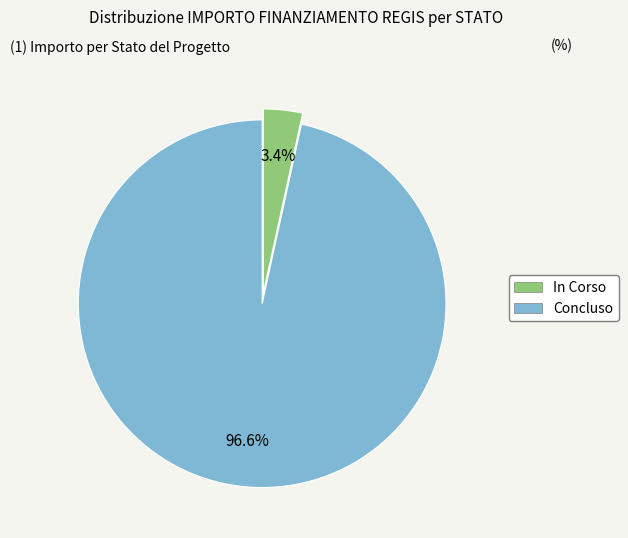

Is In Corso the majority of the pie?

No